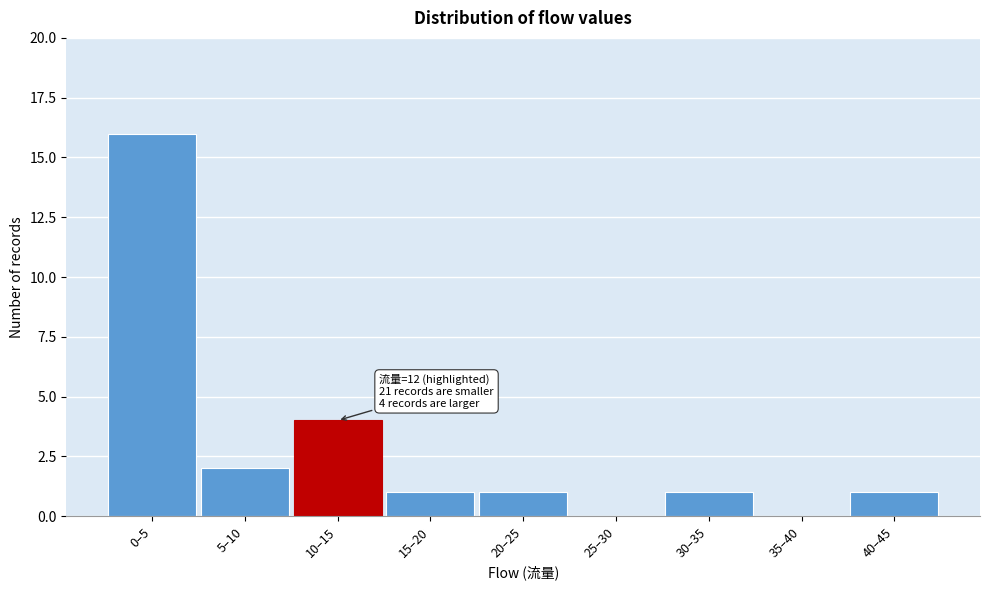

Reading left to right, what are all the values shown in this chart?

0–5=16	5–10=2	10–15=4	15–20=1	20–25=1	25–30=0	30–35=1	35–40=0	40–45=1